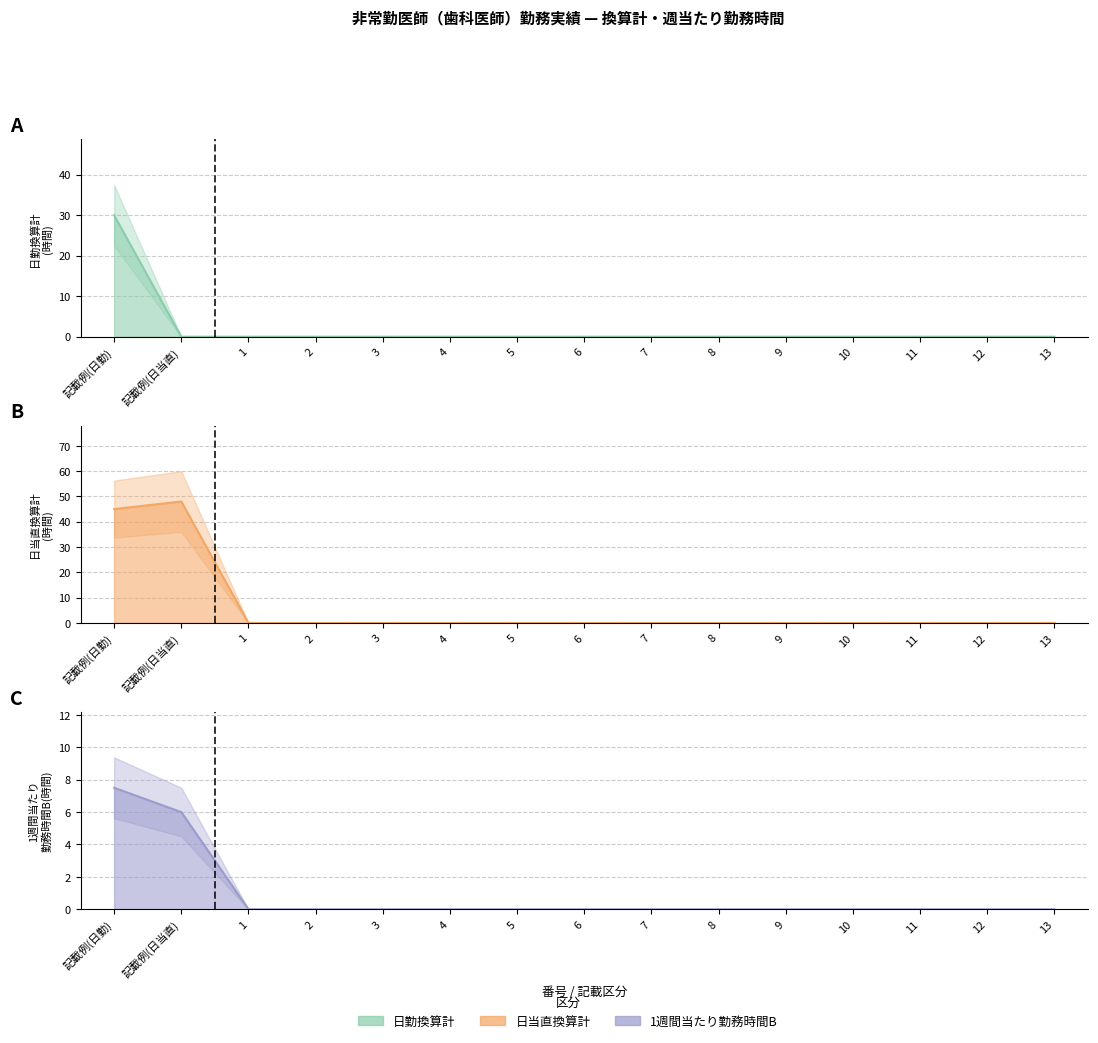

What value does the 1週間当たり勤務時間B series have at 記載例(日当直)?

6.0